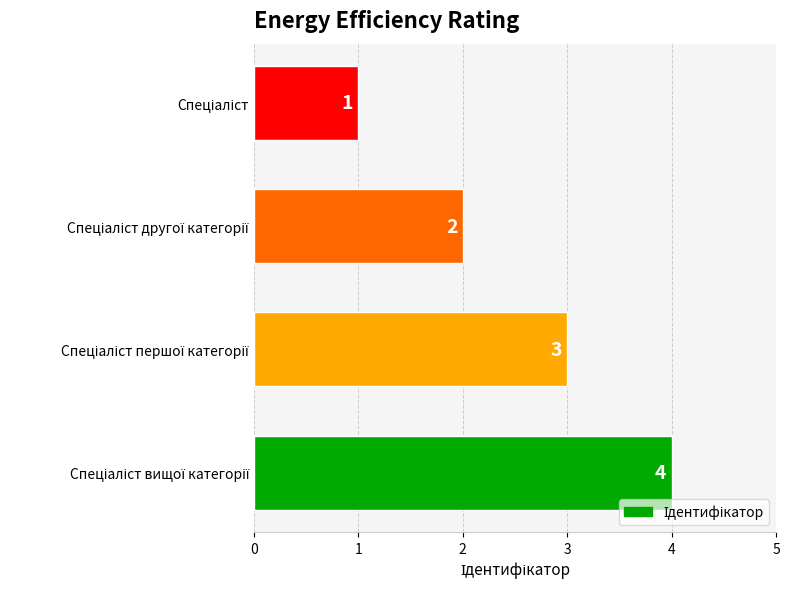

What is the difference between the second highest and minimum values?

2